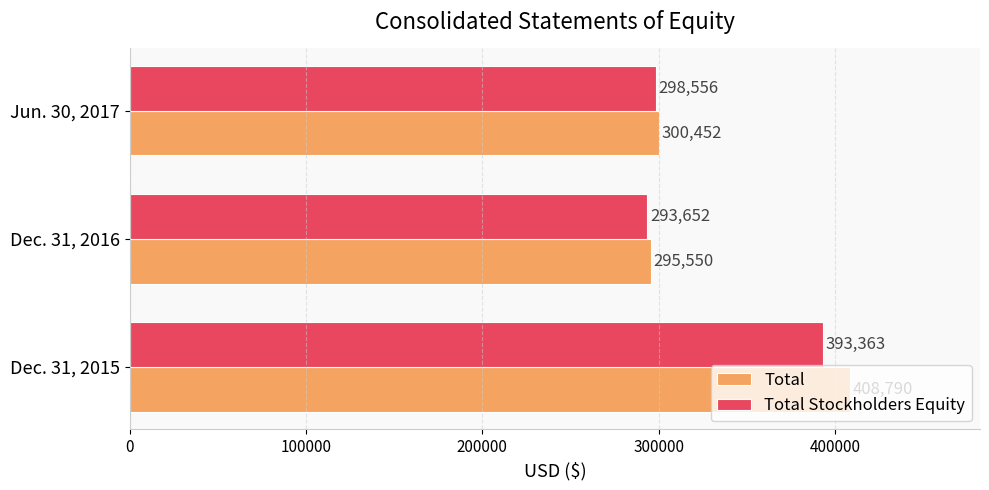

What is the average value of the Total Stockholders Equity series?

328524